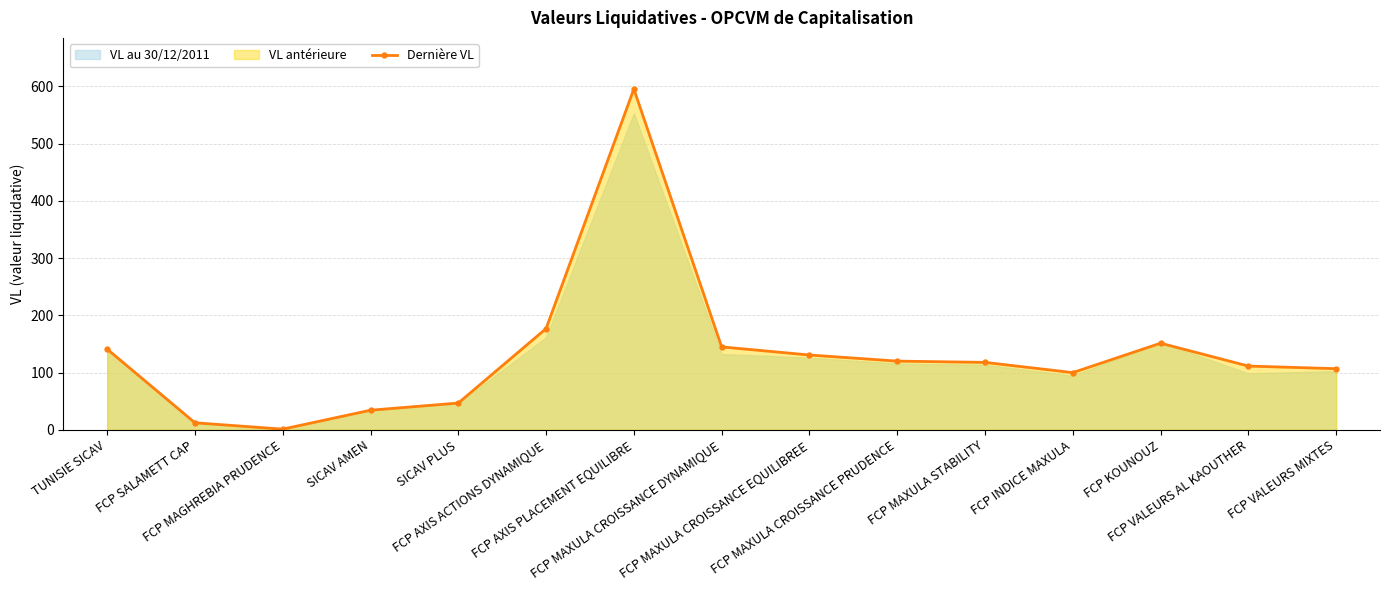

What is the difference between the maximum and minimum values?

594.3